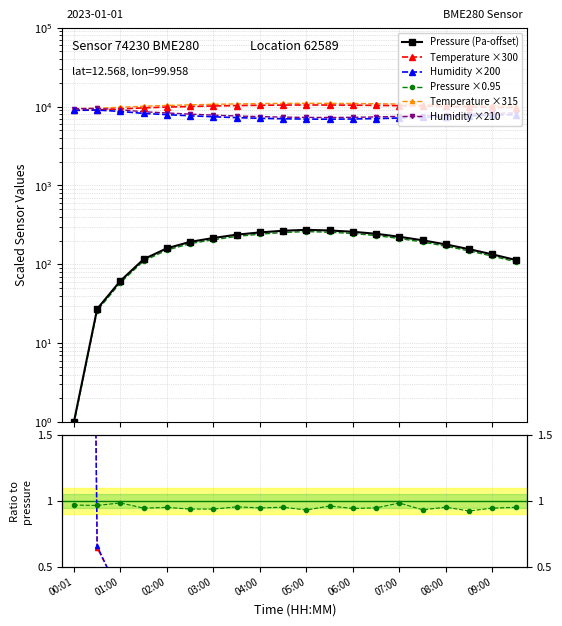

What is the sum of all pressure values?

3582.8